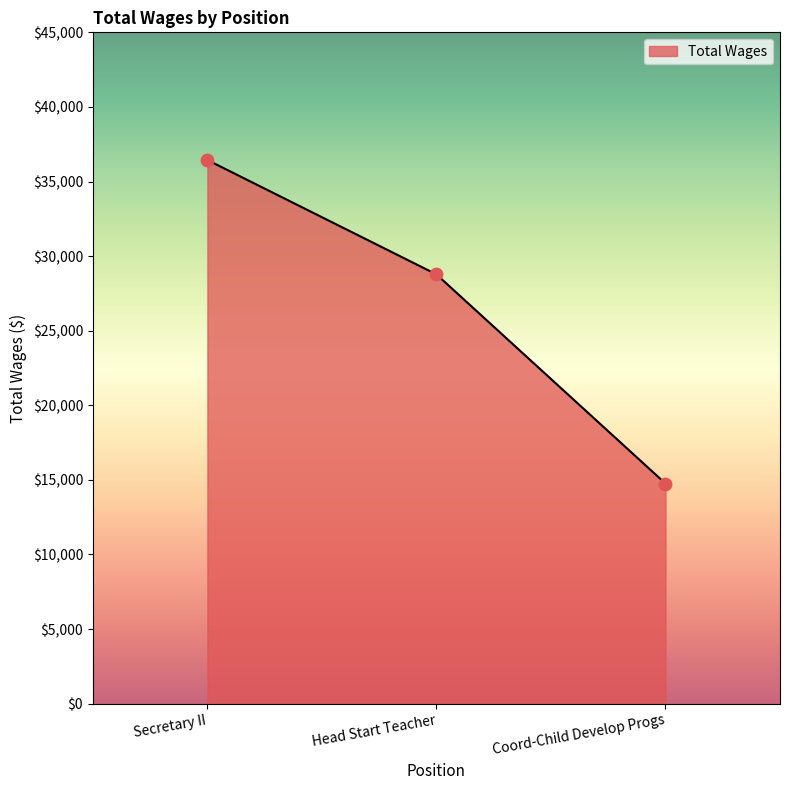

What is the ratio of the value at Head Start Teacher to the value at Secretary II?

0.8